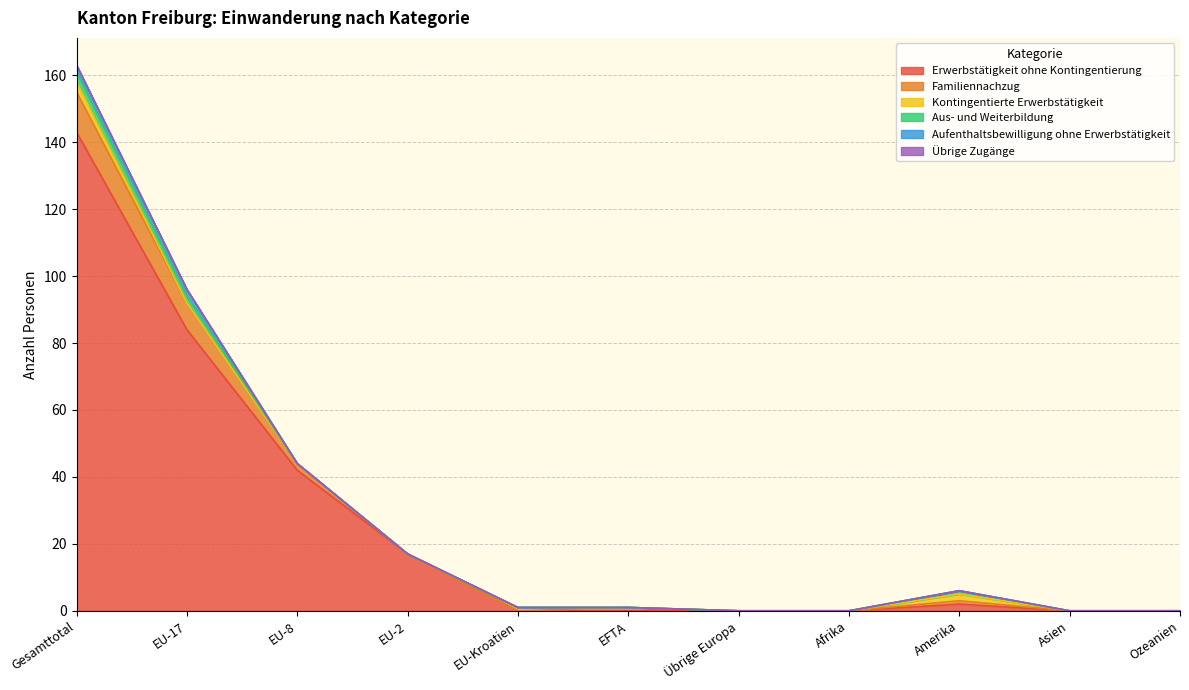

Reading right to left, list all the values displayed in this chart.

Erwerbstätigkeit ohne Kontingentierung: Ozeanien=0	Asien=0	Amerika=2	Afrika=0	Übrige Europa=0	EFTA=0	EU-Kroatien=0	EU-2=17	EU-8=42	EU-17=84	Gesamttotal=143
Familiennachzug: Ozeanien=0	Asien=0	Amerika=1	Afrika=0	Übrige Europa=0	EFTA=1	EU-Kroatien=0	EU-2=0	EU-8=2	EU-17=8	Gesamttotal=12
Kontingentierte Erwerbstätigkeit: Ozeanien=0	Asien=0	Amerika=2	Afrika=0	Übrige Europa=0	EFTA=0	EU-Kroatien=1	EU-2=0	EU-8=0	EU-17=0	Gesamttotal=3
Aus- und Weiterbildung: Ozeanien=0	Asien=0	Amerika=1	Afrika=0	Übrige Europa=0	EFTA=0	EU-Kroatien=0	EU-2=0	EU-8=0	EU-17=2	Gesamttotal=3
Aufenthaltsbewilligung ohne Erwerbstätigkeit: Ozeanien=0	Asien=0	Amerika=0	Afrika=0	Übrige Europa=0	EFTA=0	EU-Kroatien=0	EU-2=0	EU-8=0	EU-17=2	Gesamttotal=2
Übrige Zugänge: Ozeanien=0	Asien=0	Amerika=0	Afrika=0	Übrige Europa=0	EFTA=0	EU-Kroatien=0	EU-2=0	EU-8=0	EU-17=0	Gesamttotal=0